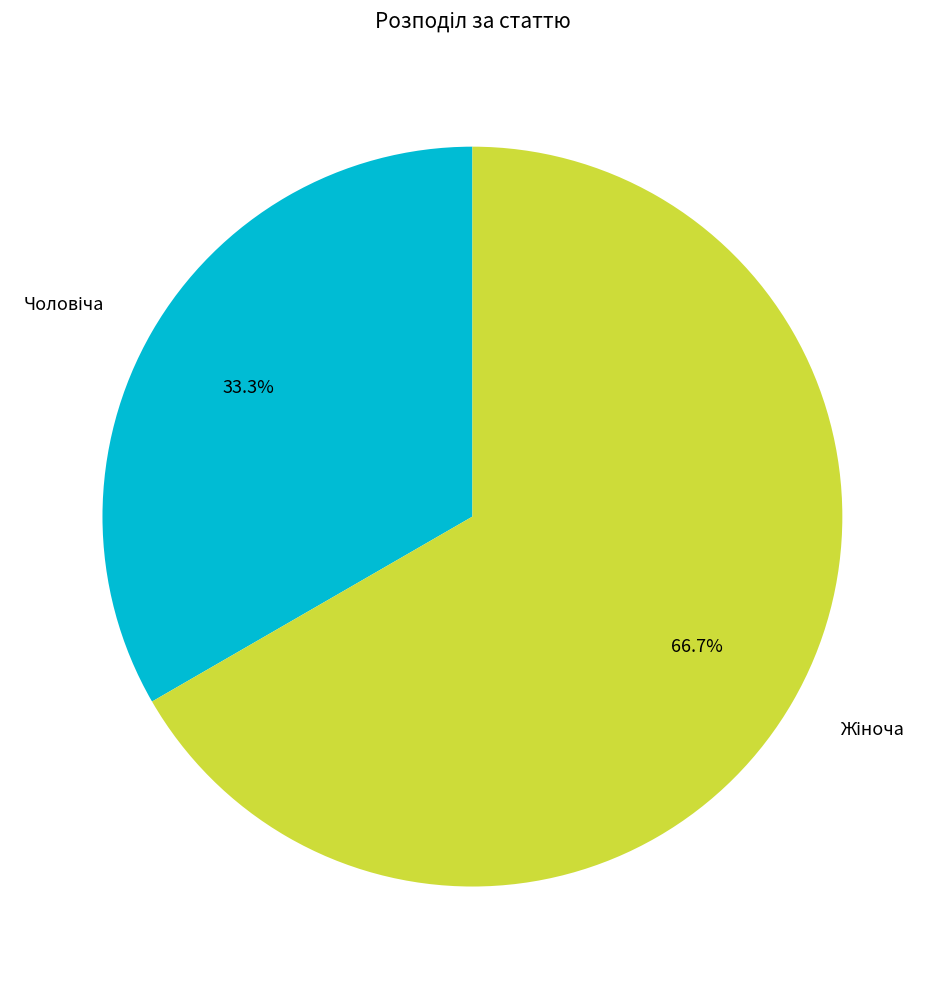

Does any single category account for the majority?

Yes